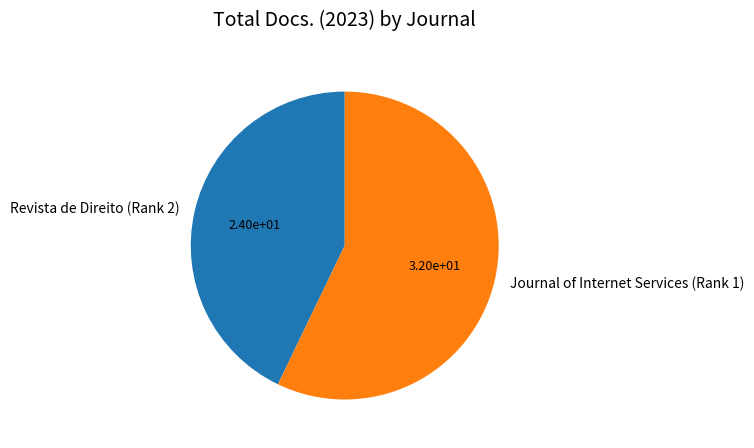

Which category has the smallest portion of the pie?

Revista de Direito (Rank 2)